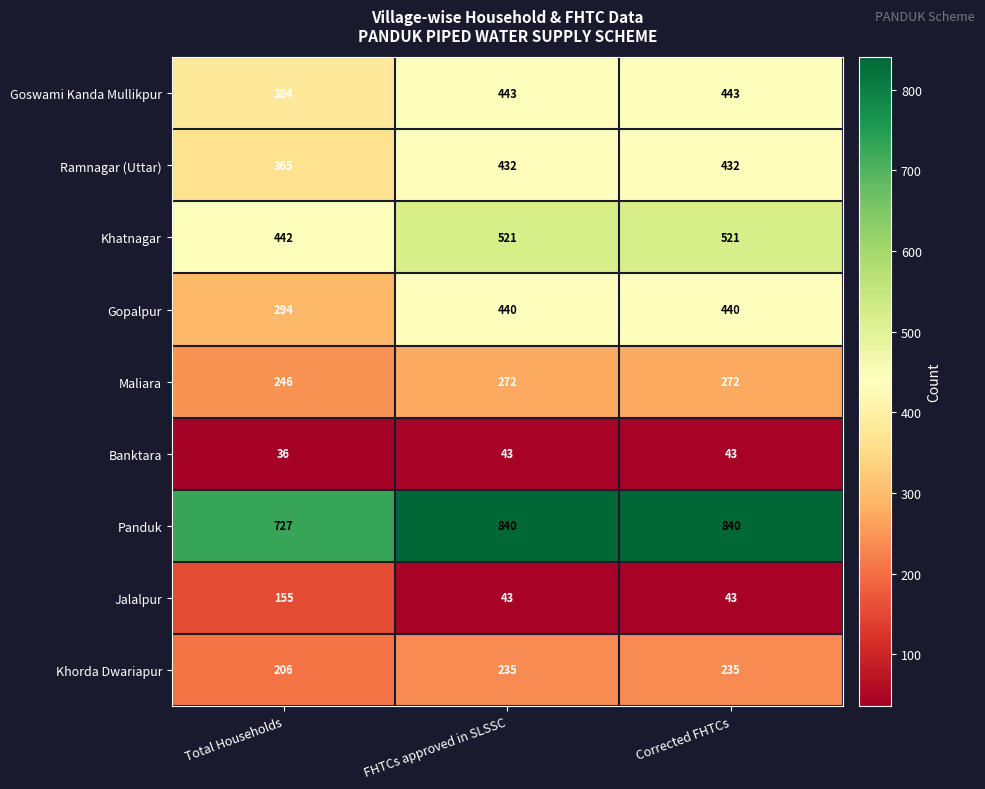

What is the sum of the Gopalpur values at Total Households and FHTCs approved in SLSSC?

734